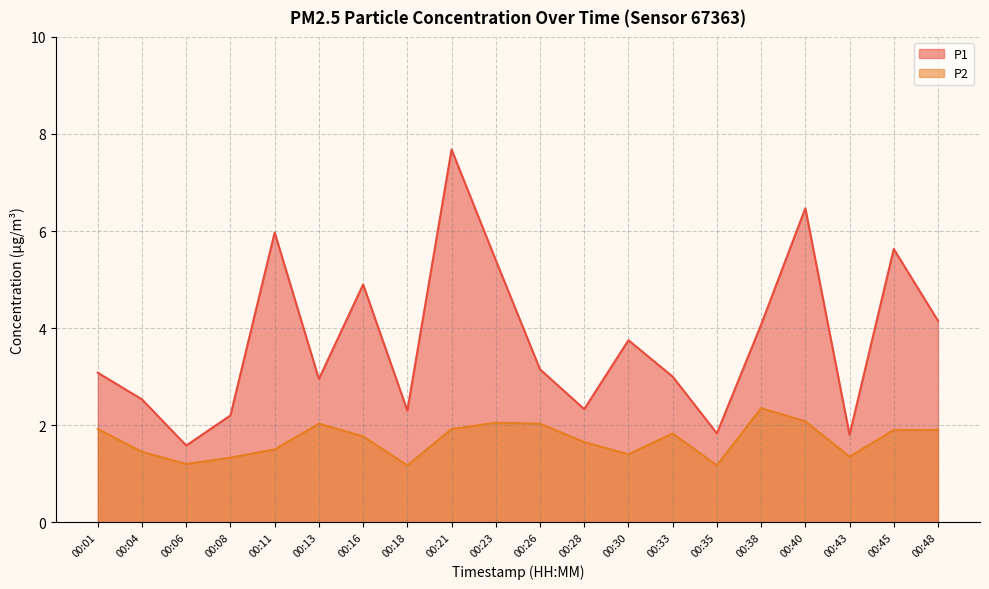

At which label is P2 closest to 1?

00:18